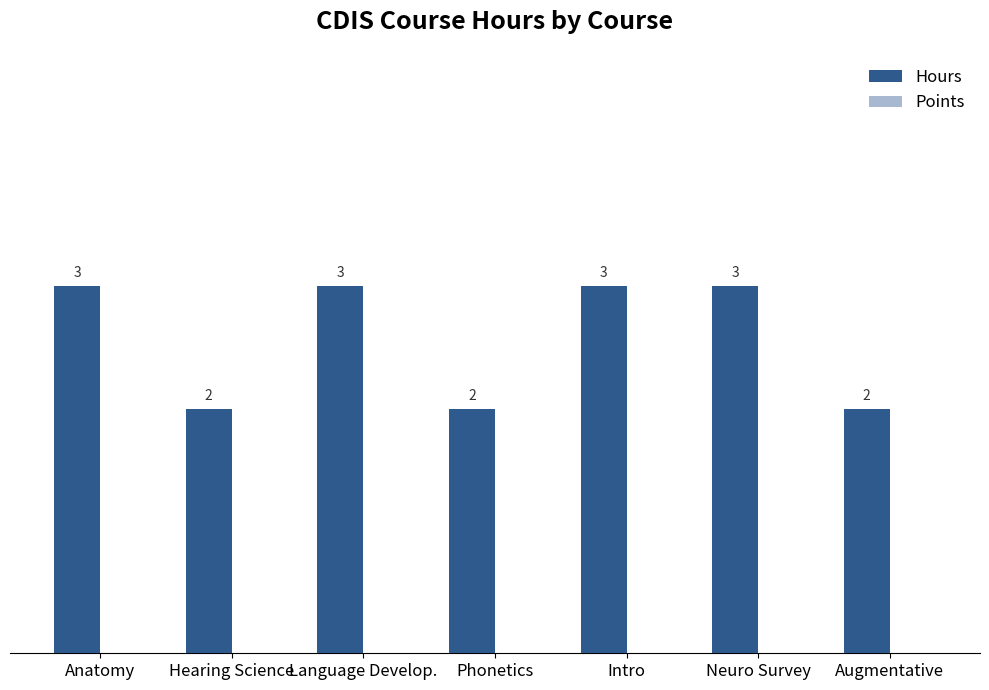

How many bars are there in total?

7